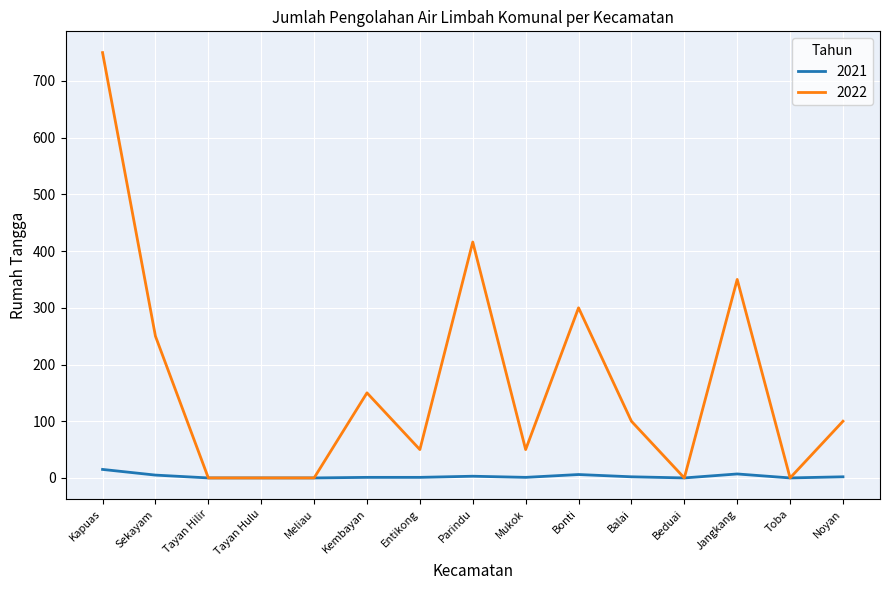

Where does the 2022 series first go above 100?

Kapuas